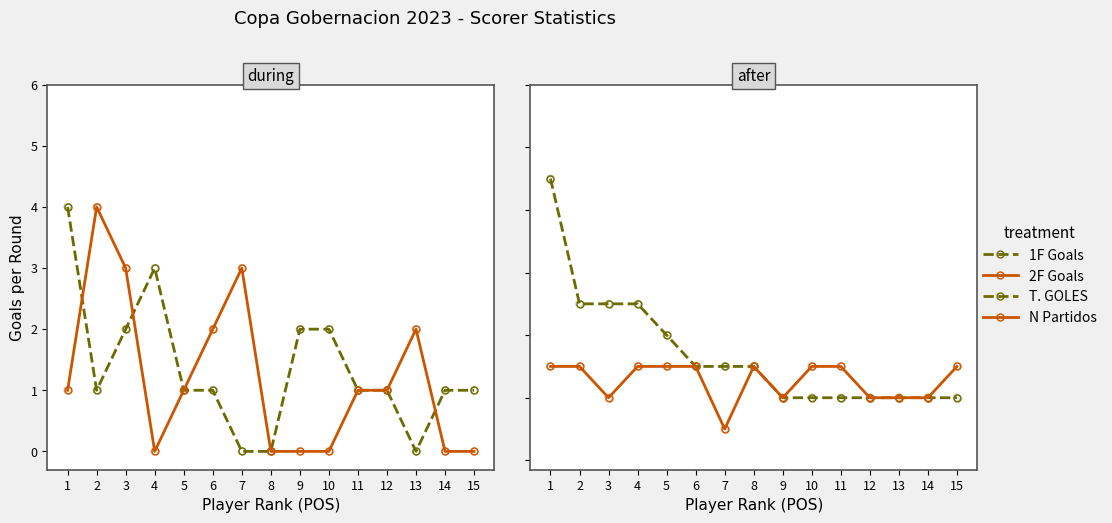

Which series has the largest total across all categories?

T. GOLES